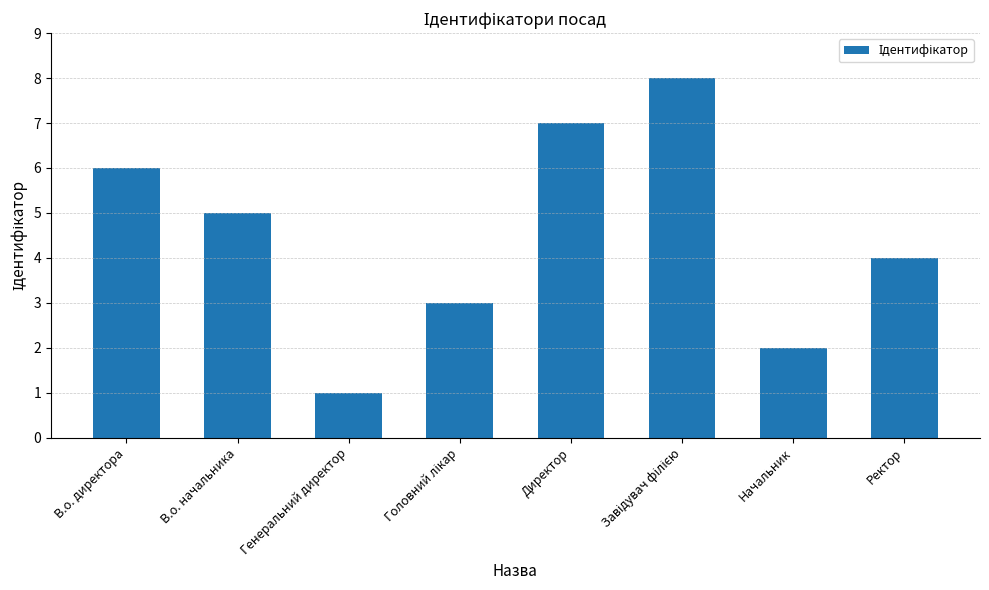

Reading right to left, what are all the values shown in this chart?

4	2	8	7	3	1	5	6